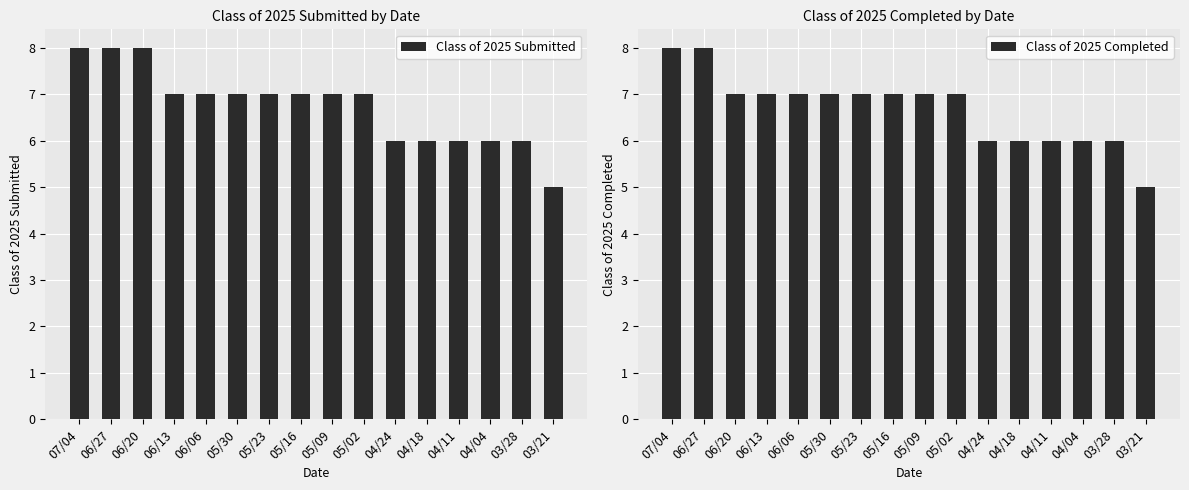

Reading left to right, what are all the values shown in this chart?

Class of 2025 Submitted: 07/04=8	06/27=8	06/20=8	06/13=7	06/06=7	05/30=7	05/23=7	05/16=7	05/09=7	05/02=7	04/24=6	04/18=6	04/11=6	04/04=6	03/28=6	03/21=5
Class of 2025 Completed: 07/04=8	06/27=8	06/20=7	06/13=7	06/06=7	05/30=7	05/23=7	05/16=7	05/09=7	05/02=7	04/24=6	04/18=6	04/11=6	04/04=6	03/28=6	03/21=5